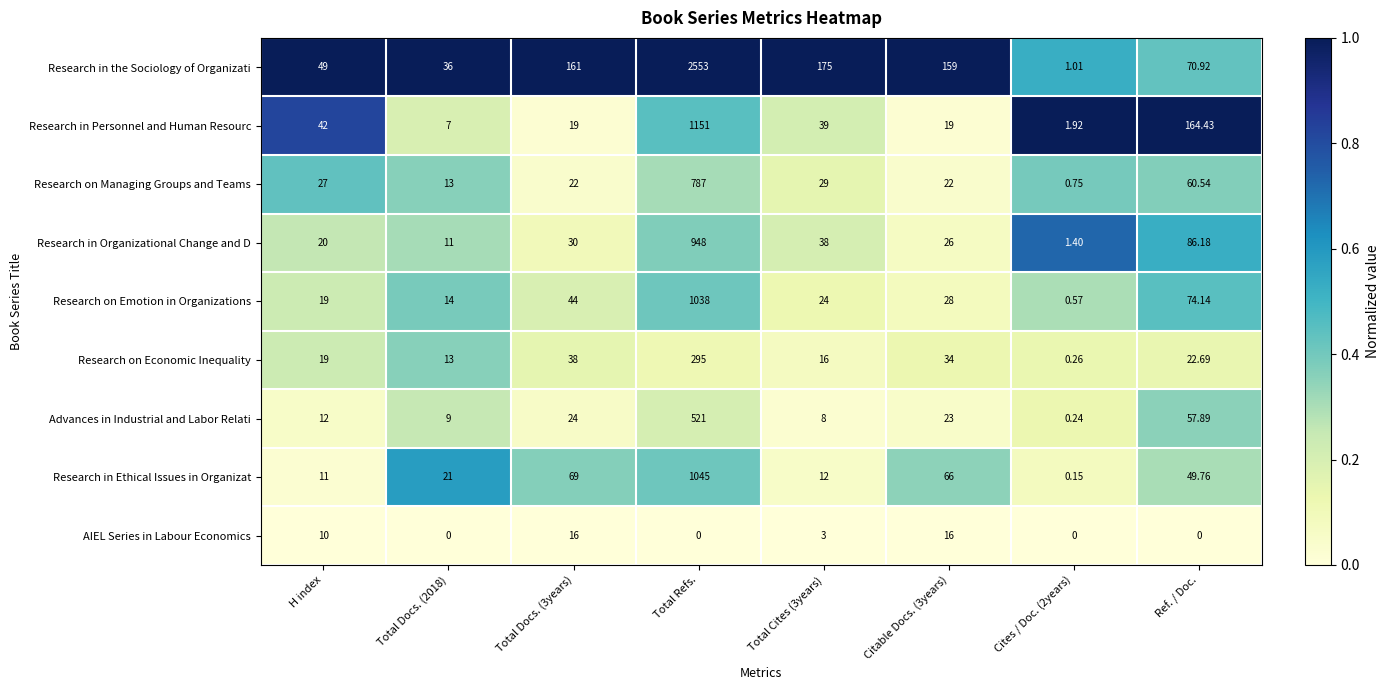

List the series in order of their peak value, highest first.

Research in the Sociology of Organizati, Research in Personnel and Human Resourc, Research in Ethical Issues in Organizat, Research on Emotion in Organizations, Research in Organizational Change and D, Research on Managing Groups and Teams, Advances in Industrial and Labor Relati, Research on Economic Inequality, AIEL Series in Labour Economics